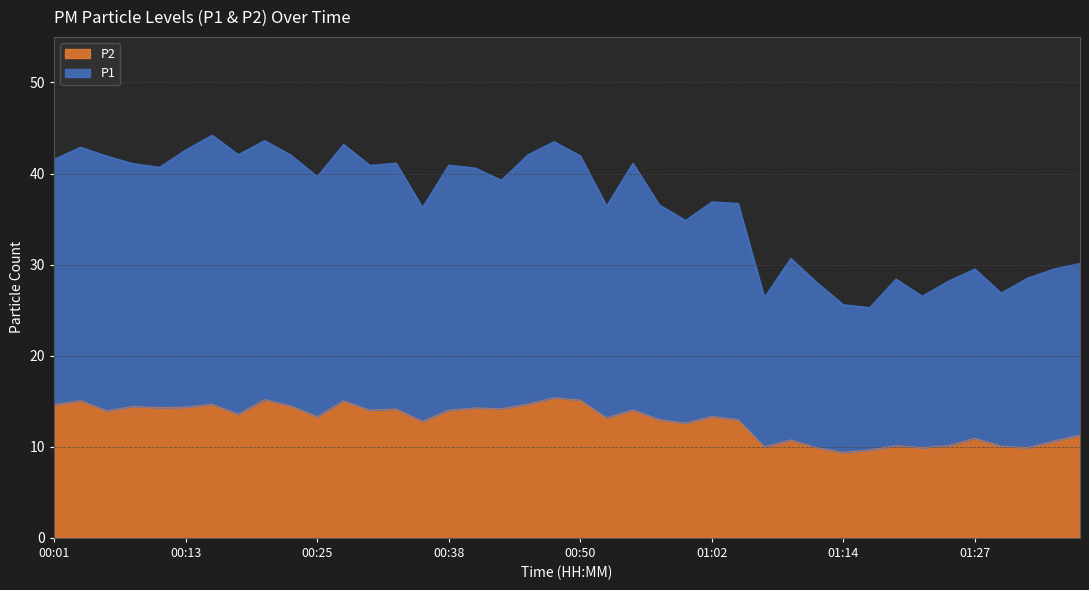

Read the P1 value at 00:40.

40.6